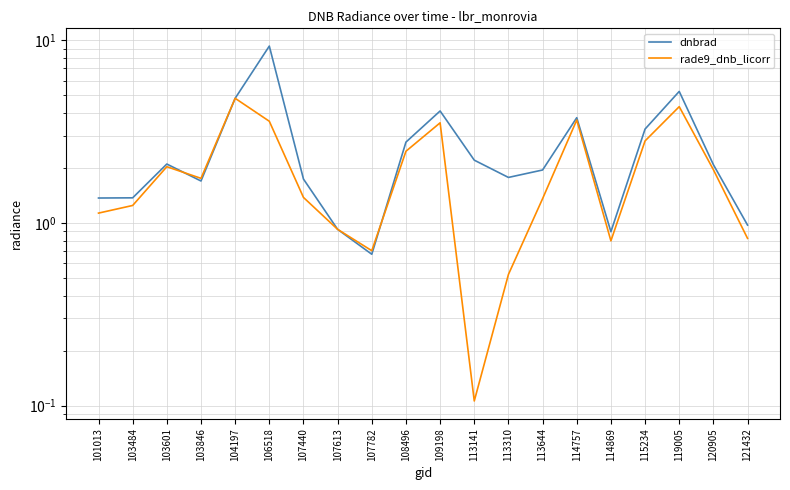

At which label does rade9_dnb_licorr reach its peak?

104197